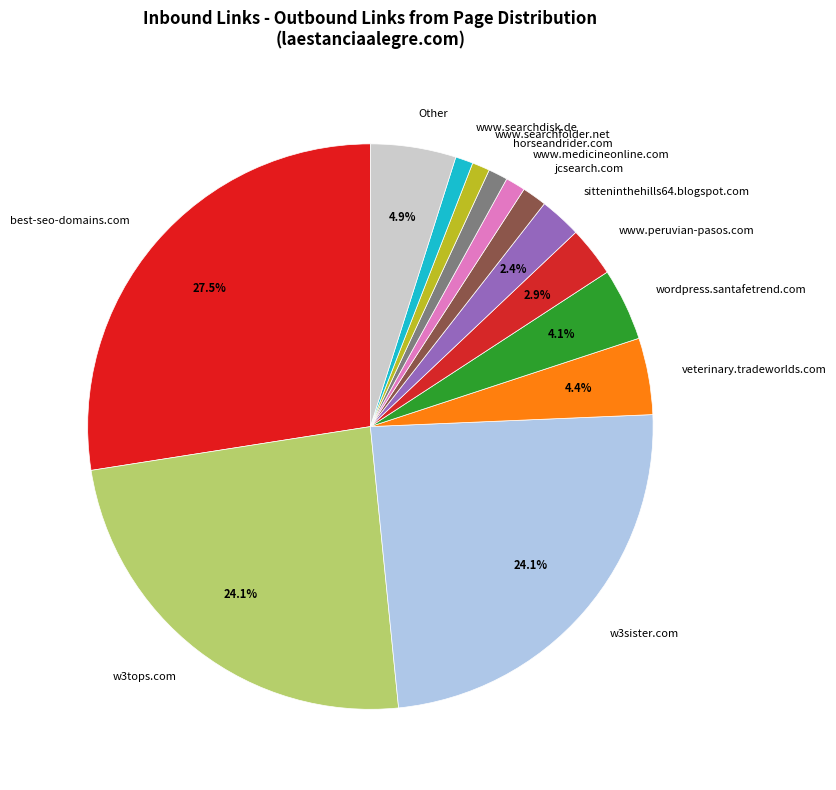

How many slices are in this pie chart?

13